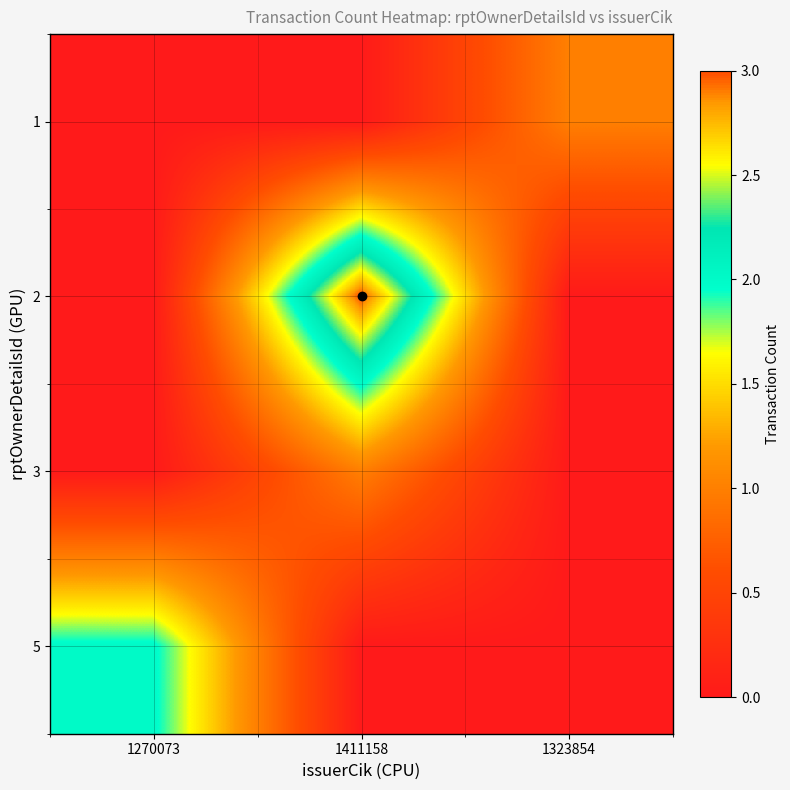

Count the number of categories in the chart.

3